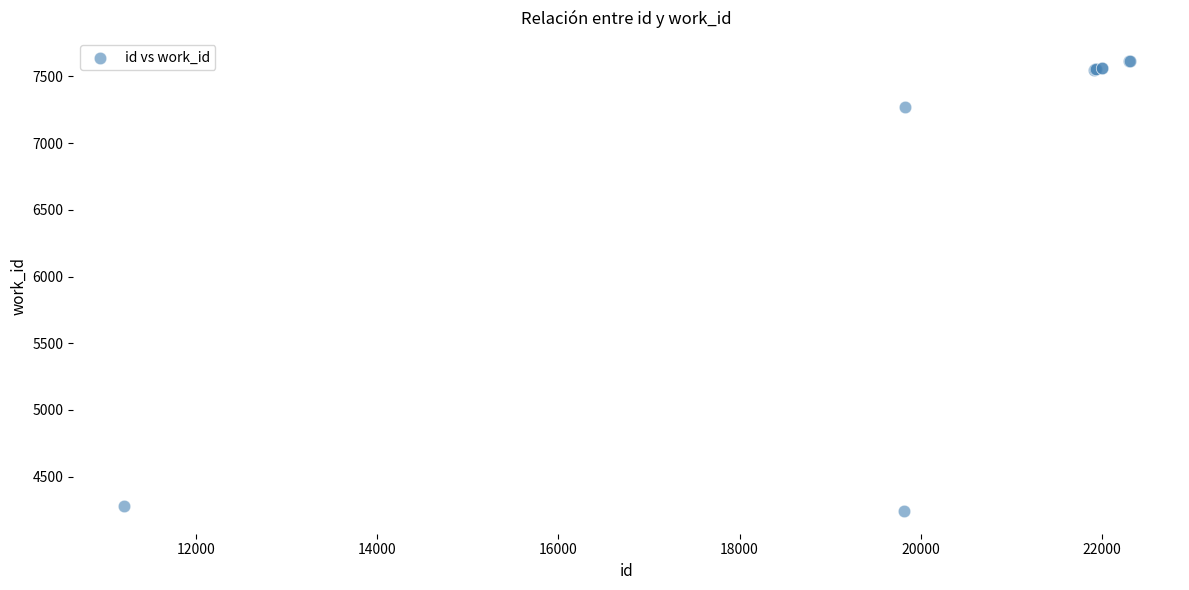

What Y value in the scatter plot is closest to 5930?

7274